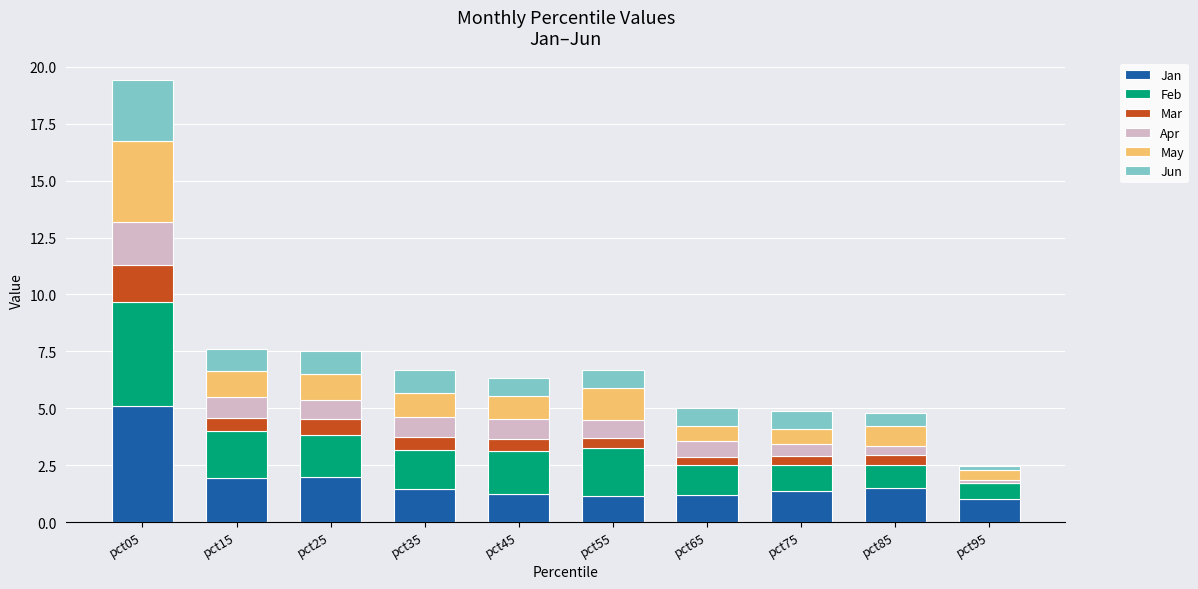

What is the sum of all Jan values?

17.9